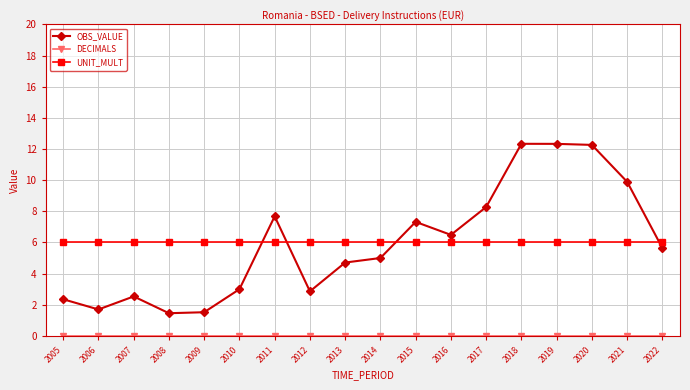

True or false: OBS_VALUE and UNIT_MULT intersect in this chart.

True